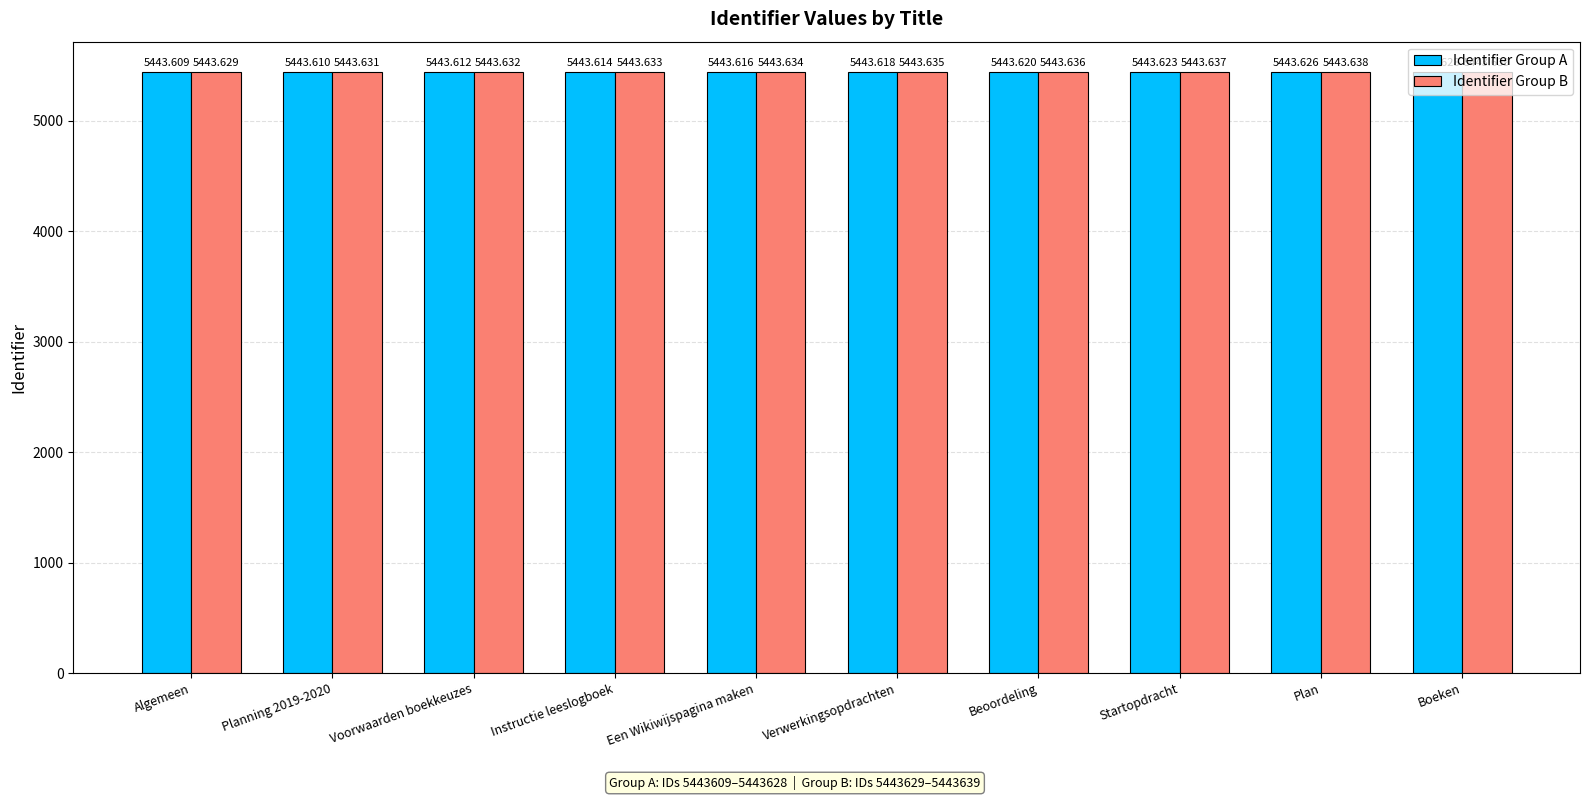

Count the Identifier Group A values in the range 5443 to 5444.

10